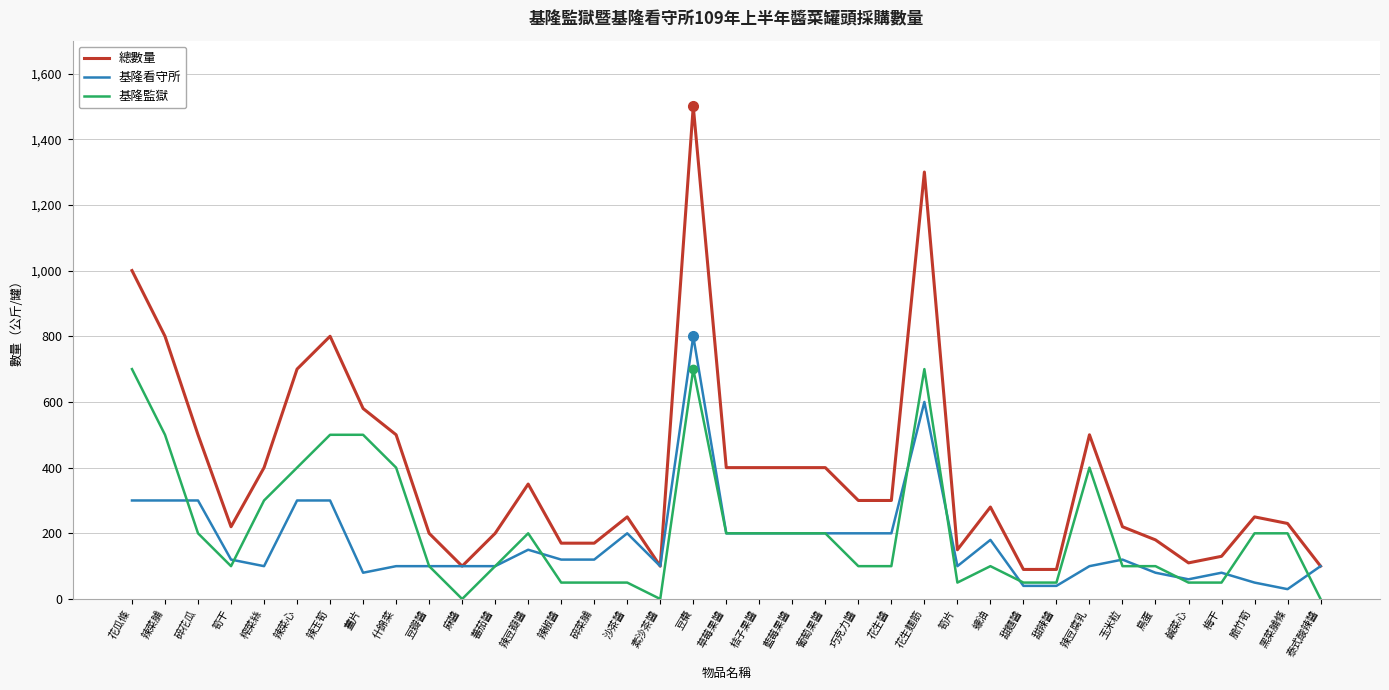

Reading left to right, transcribe all the data shown in this chart.

總數量: 1000	800	500	220	400	700	800	580	500	200	100	200	350	170	170	250	100	1500	400	400	400	400	300	300	1300	150	280	90	90	500	220	180	110	130	250	230	100
基隆看守所: 300	300	300	120	100	300	300	80	100	100	100	100	150	120	120	200	100	800	200	200	200	200	200	200	600	100	180	40	40	100	120	80	60	80	50	30	100
基隆監獄: 700	500	200	100	300	400	500	500	400	100	0	100	200	50	50	50	0	700	200	200	200	200	100	100	700	50	100	50	50	400	100	100	50	50	200	200	0